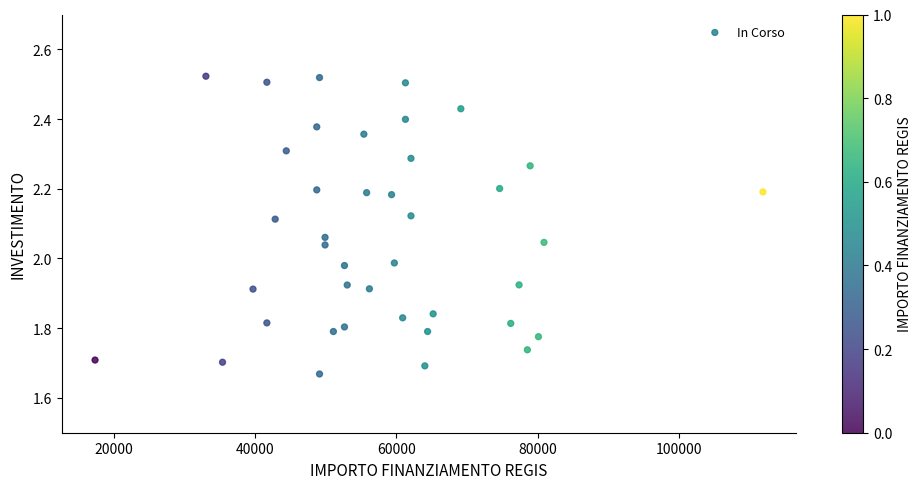

What is the range of X values (max minus min)?

94665.7